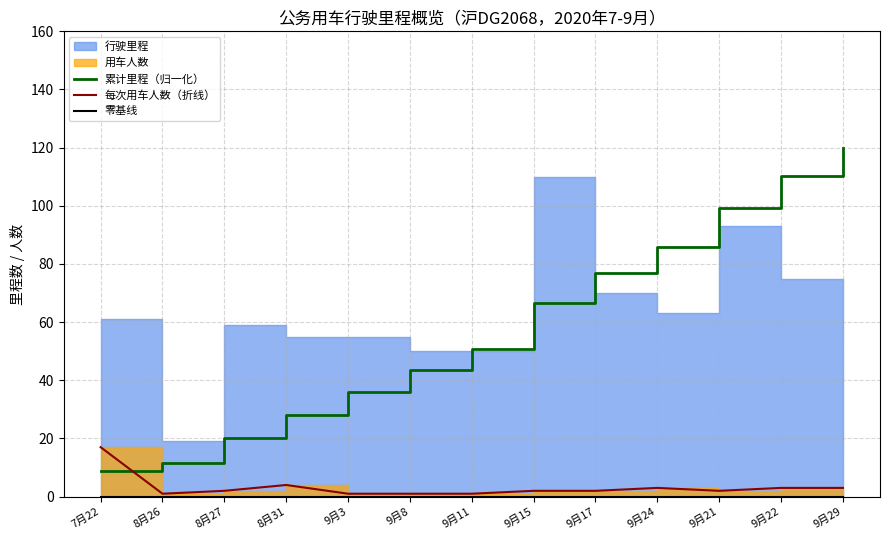

The 累计里程（归一化） series shows 20.2 at 8月27. True or false?

True